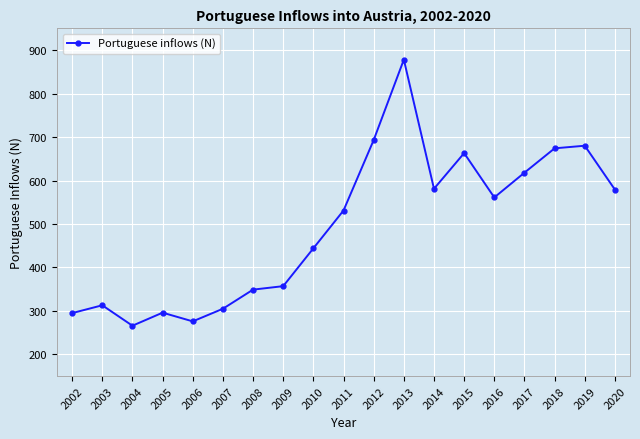

The chart shows a value of 314 at 2019. True or false?

False